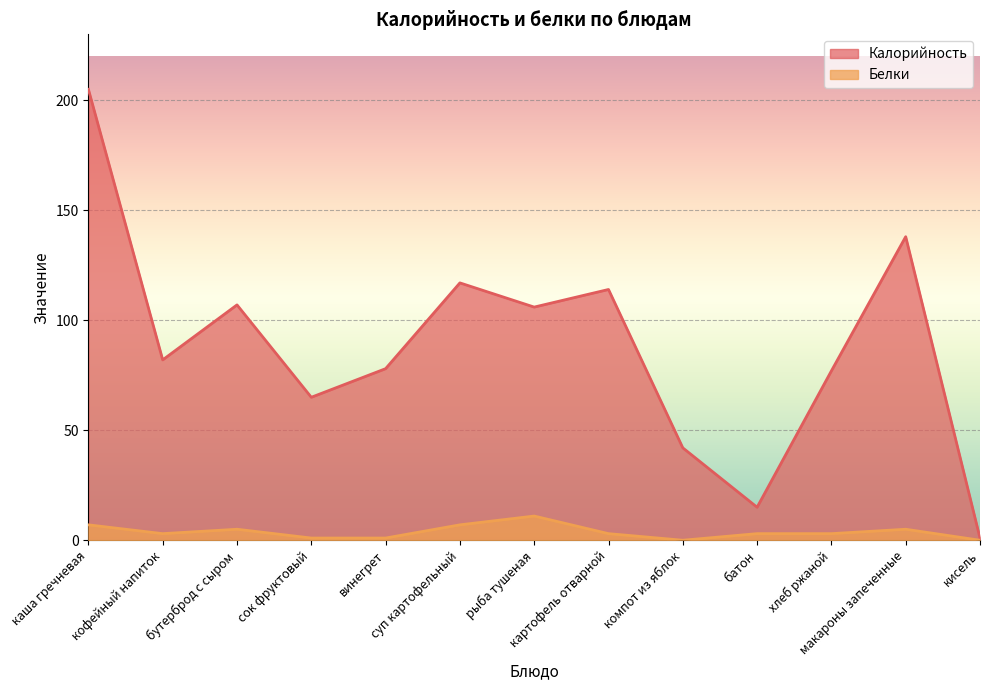

The Белки series shows 1 at винегрет. True or false?

True